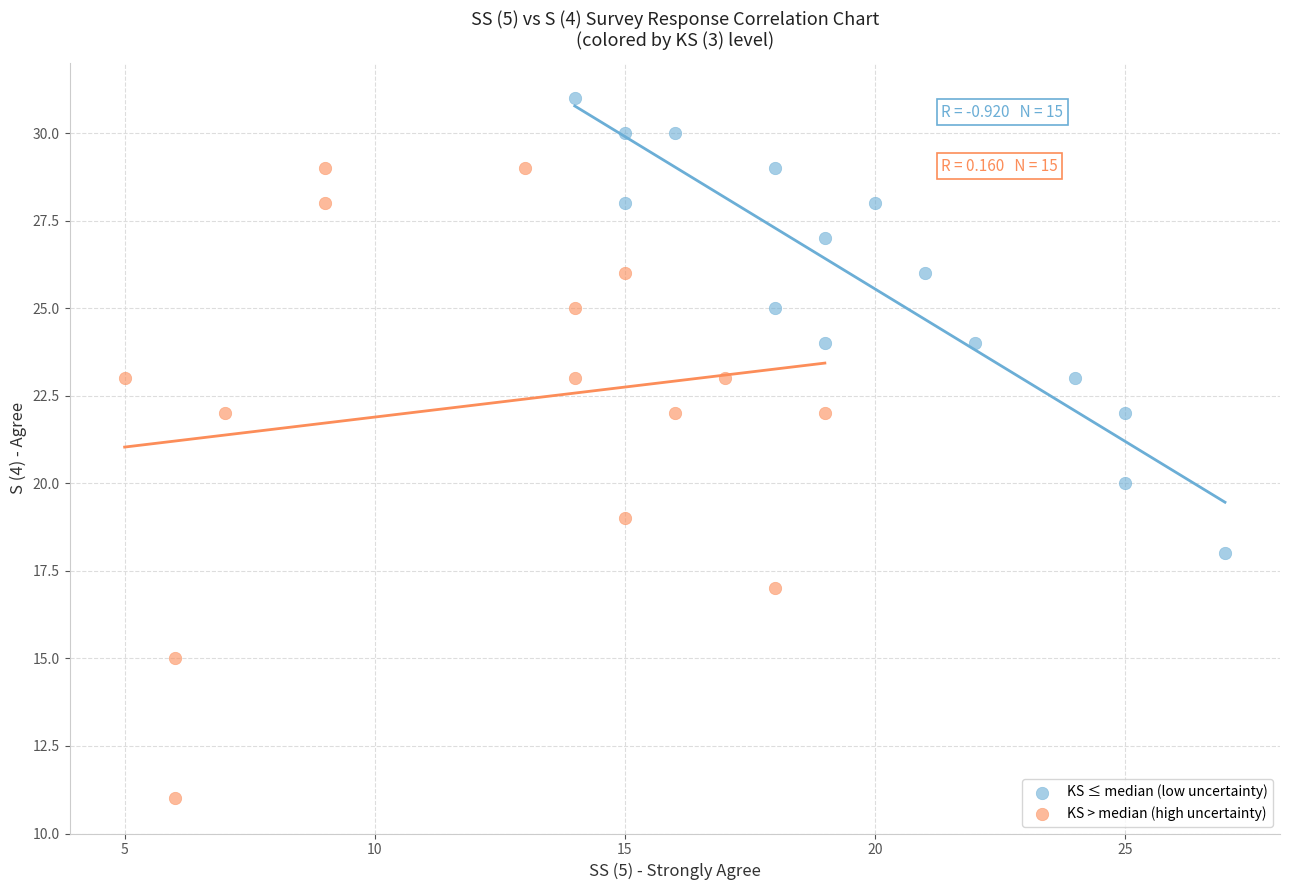

Which series has the widest spread of Y values?

KS > median (high uncertainty)